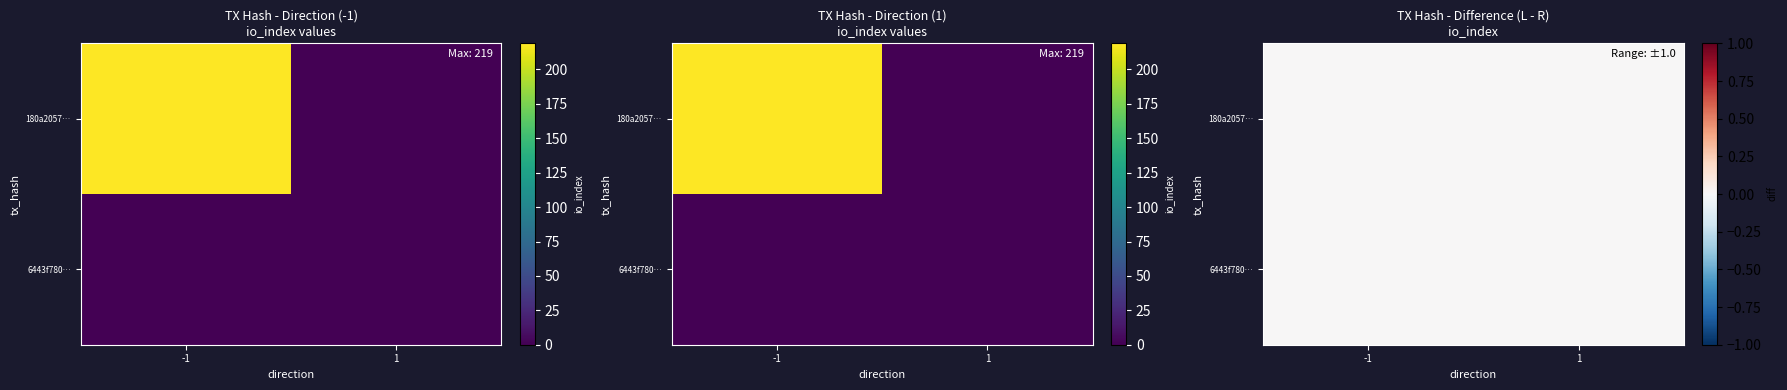

At which category is the sum across all series the highest?

-1